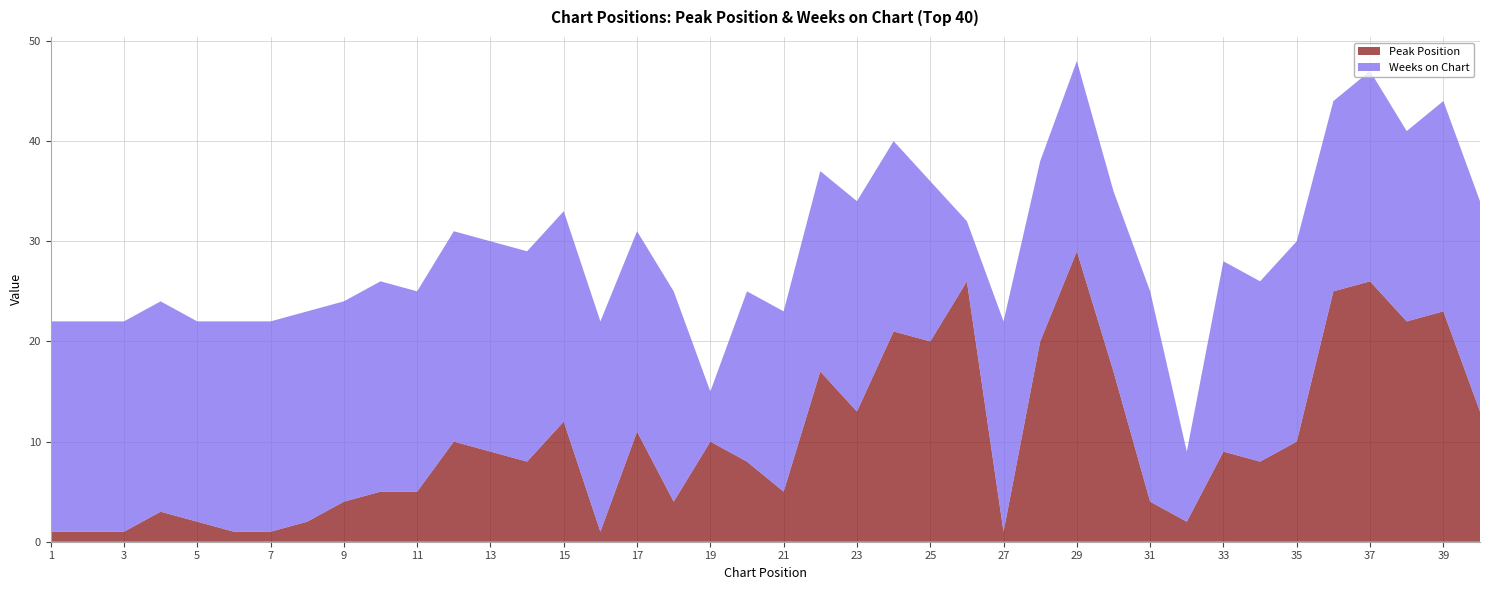

Reading right to left, what are all the values shown in this chart?

Peak Position: 40=13	39=23	38=22	37=26	36=25	35=10	34=8	33=9	32=2	31=4	30=17	29=29	28=20	27=1	26=26	25=20	24=21	23=13	22=17	21=5	20=8	19=10	18=4	17=11	16=1	15=12	14=8	13=9	12=10	11=5	10=5	9=4	8=2	7=1	6=1	5=2	4=3	3=1	2=1	1=1
Weeks on Chart: 40=21	39=21	38=19	37=21	36=19	35=20	34=18	33=19	32=7	31=21	30=18	29=19	28=18	27=21	26=6	25=16	24=19	23=21	22=20	21=18	20=17	19=5	18=21	17=20	16=21	15=21	14=21	13=21	12=21	11=20	10=21	9=20	8=21	7=21	6=21	5=20	4=21	3=21	2=21	1=21